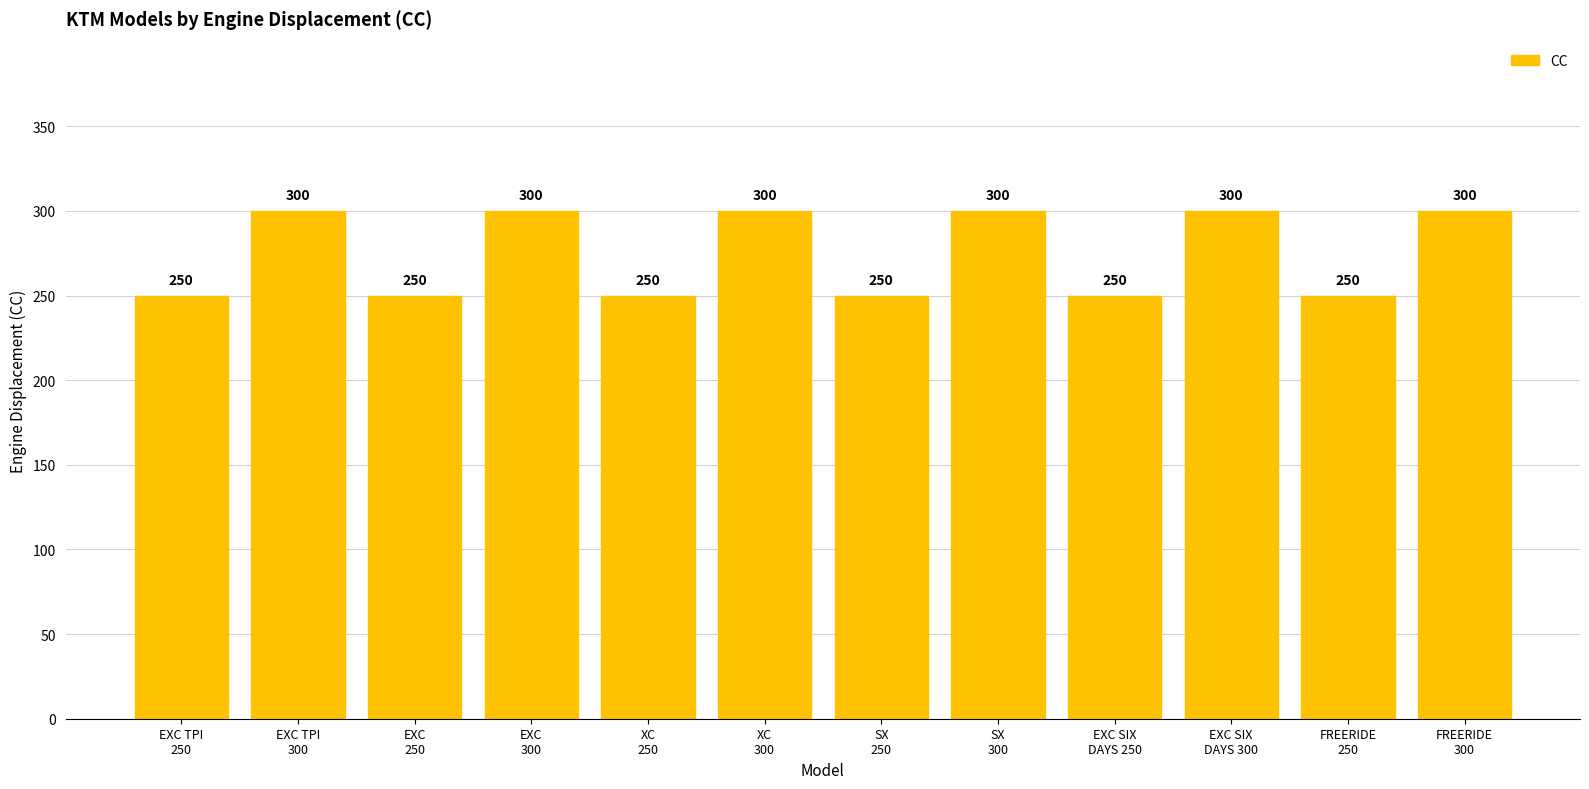

Is it true that the value at EXC
250 is 250?

True